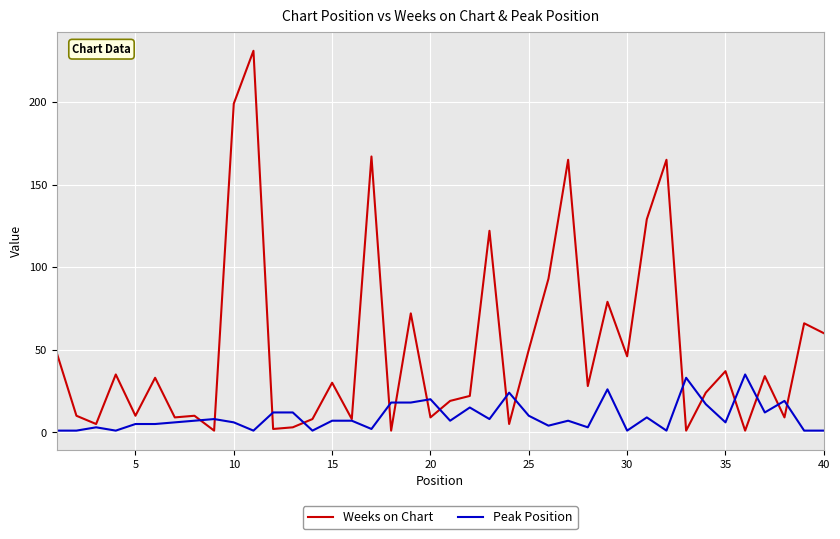

Which series has the widest spread of values?

Weeks on Chart